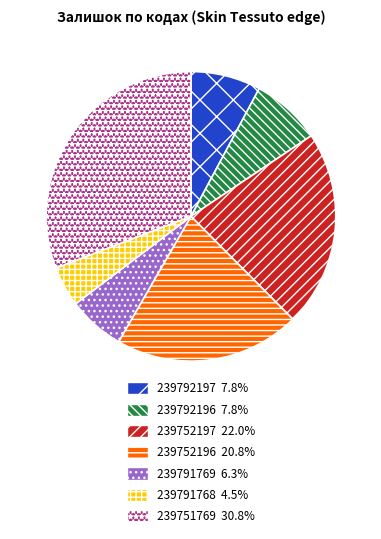

The 239752196 slice represents 21% of the pie. True or false?

True